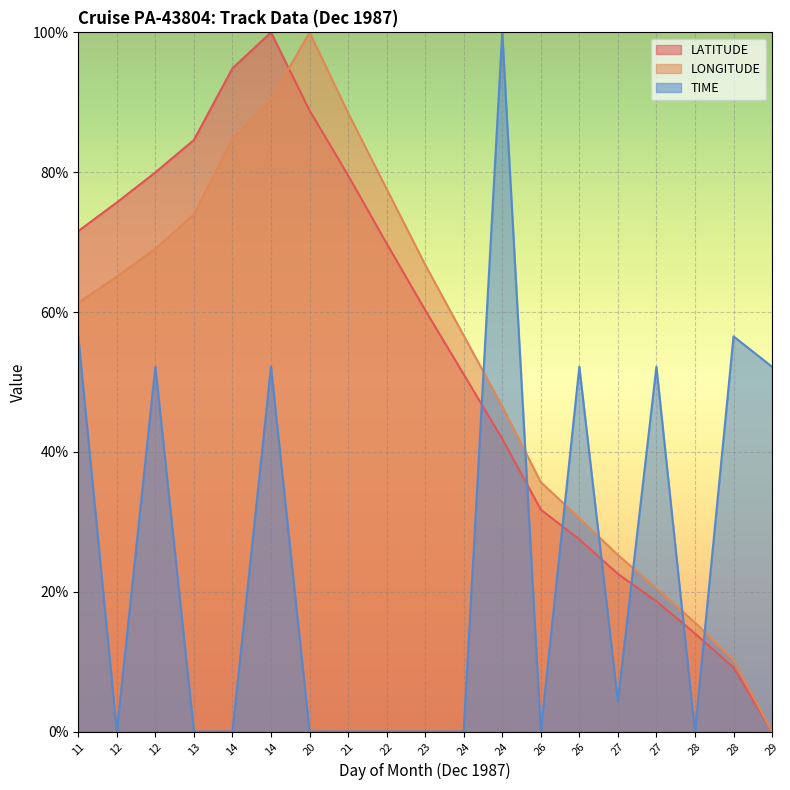

How many distinct data groups are displayed?

3